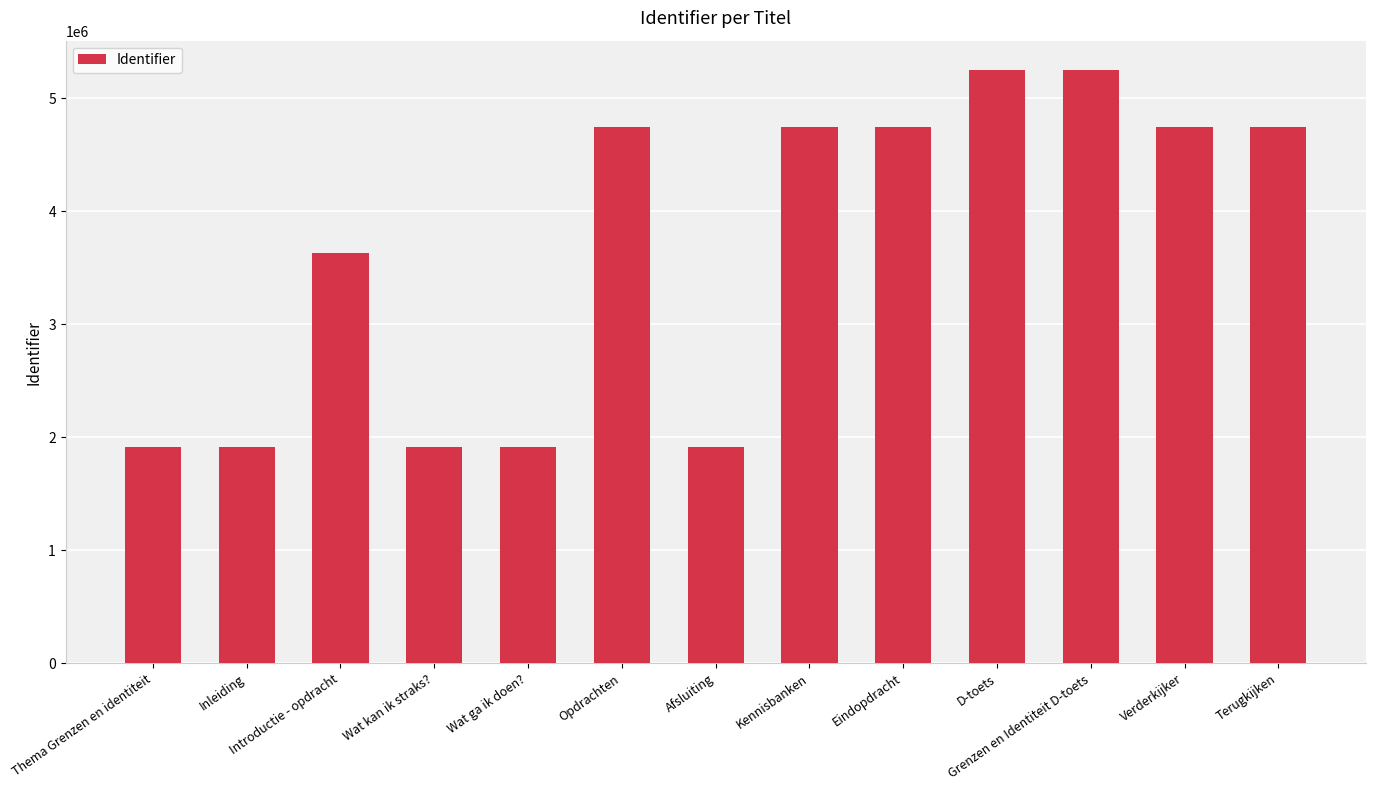

Between Wat kan ik straks? and Eindopdracht, which is larger?

Eindopdracht